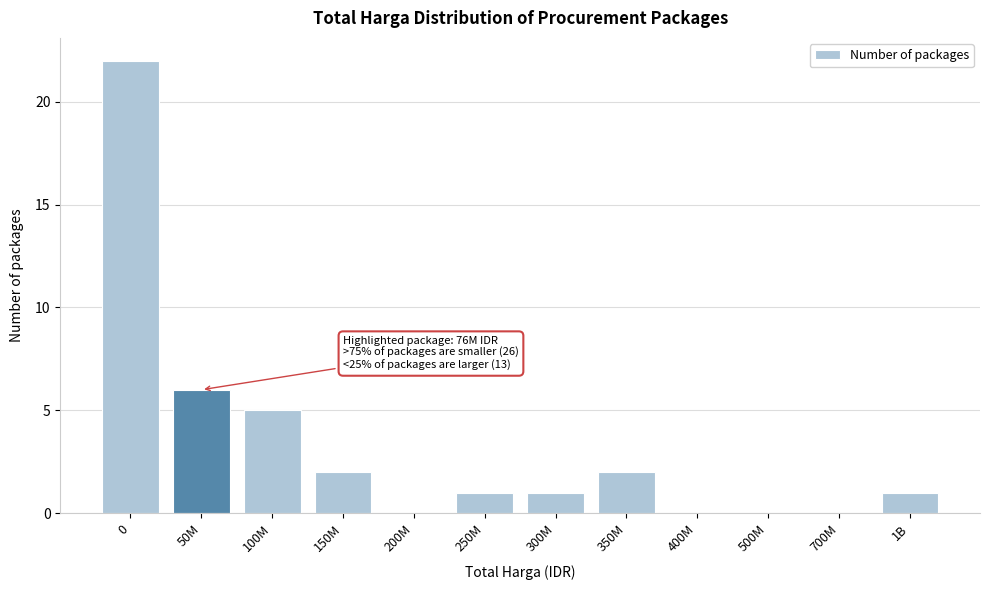

Reading left to right, what are all the values shown in this chart?

0=22	50M=6	100M=5	150M=2	200M=0	250M=1	300M=1	350M=2	400M=0	500M=0	700M=0	1B=1